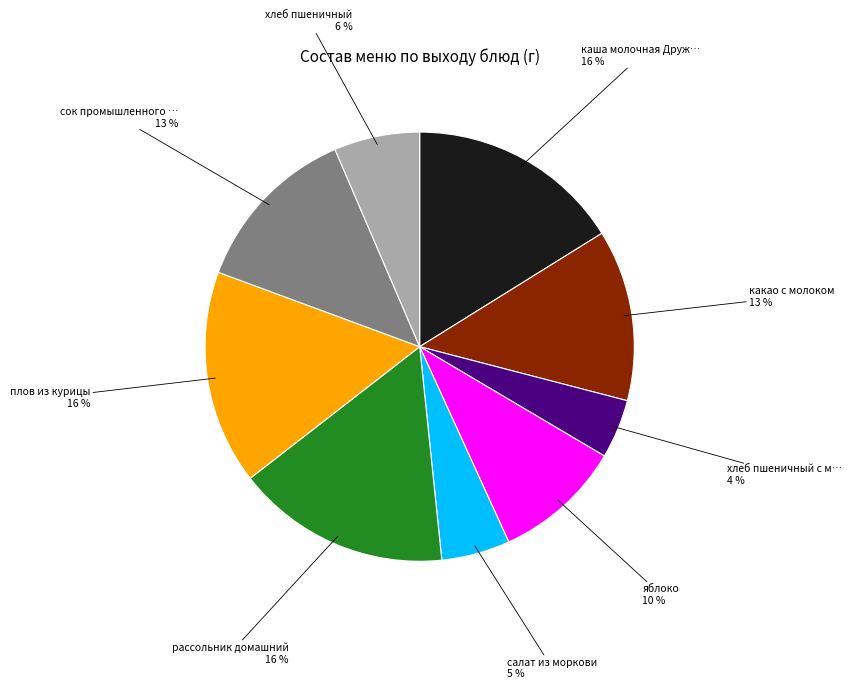

Is there any slice that represents more than half of the pie?

No